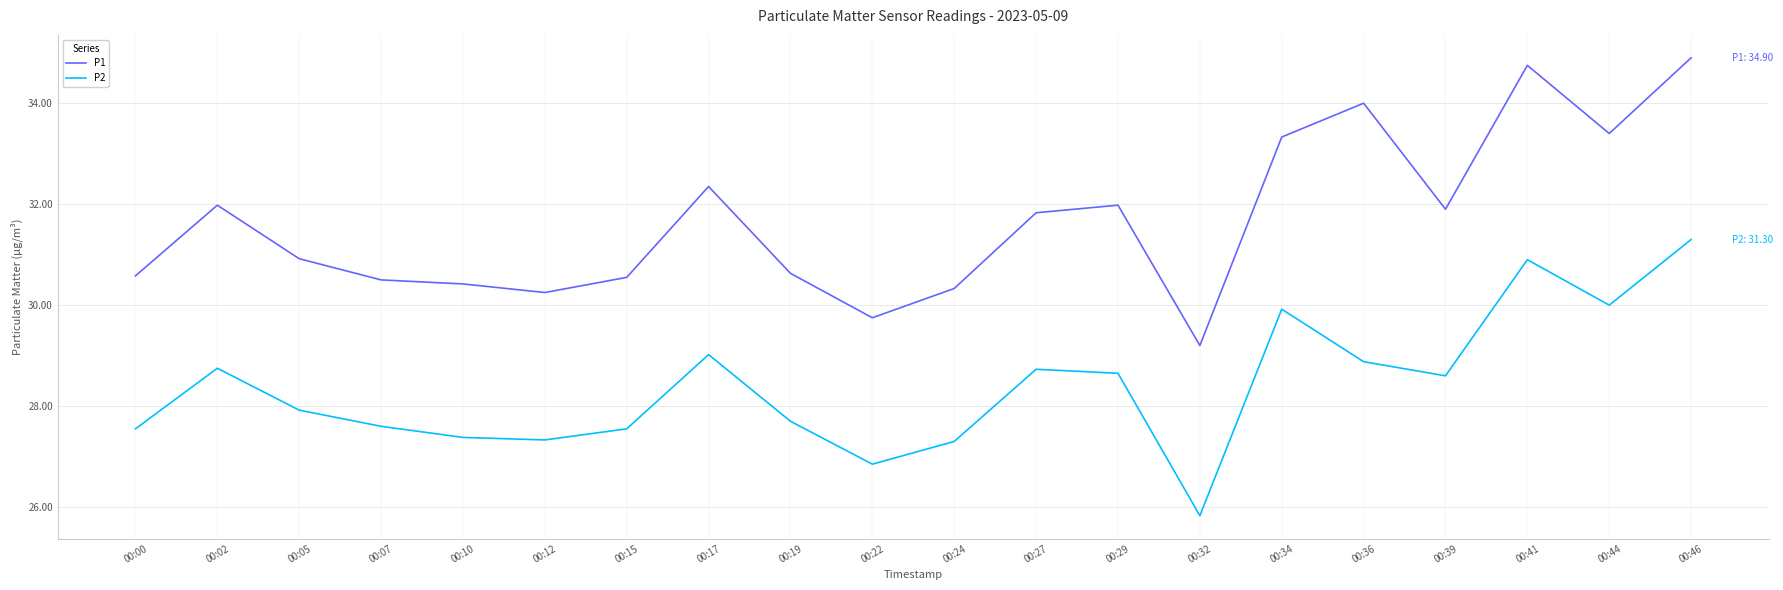

What is the difference between the P2 values at 00:02 and 00:15?

1.2